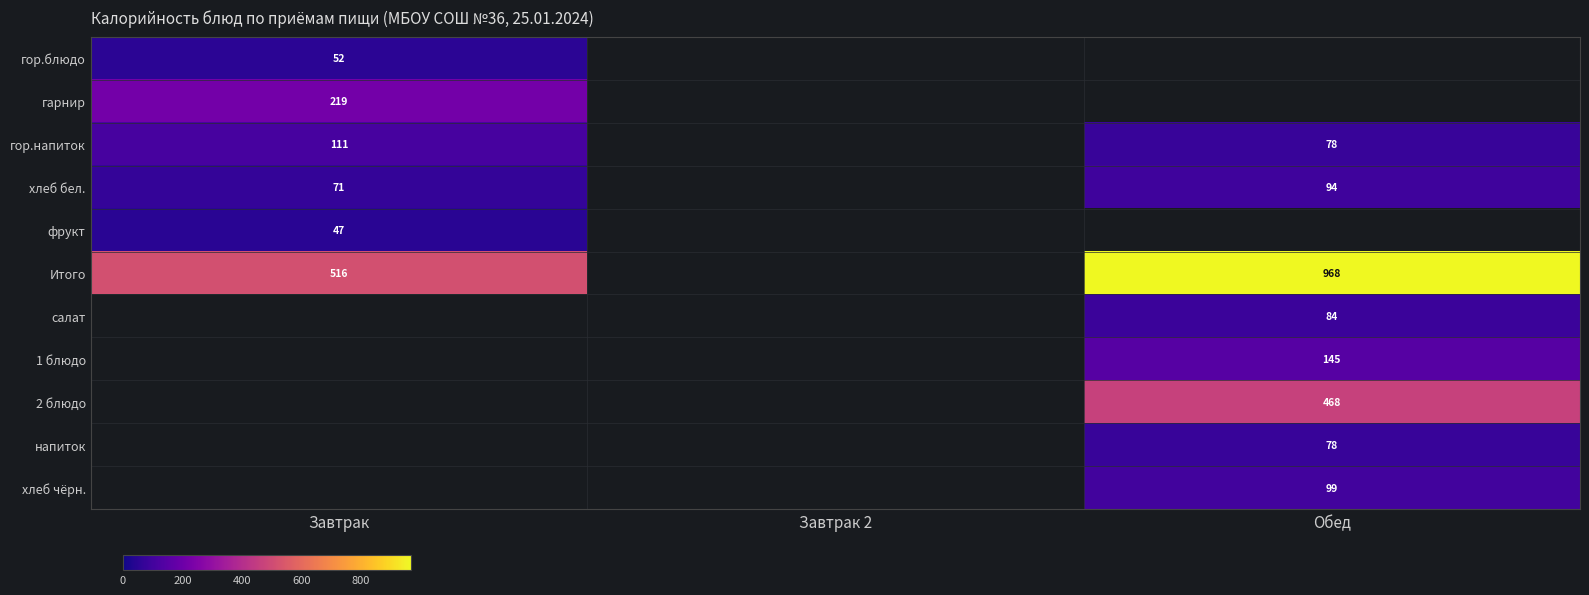

Is it true that гор.блюдо equals 16 at Завтрак?

False